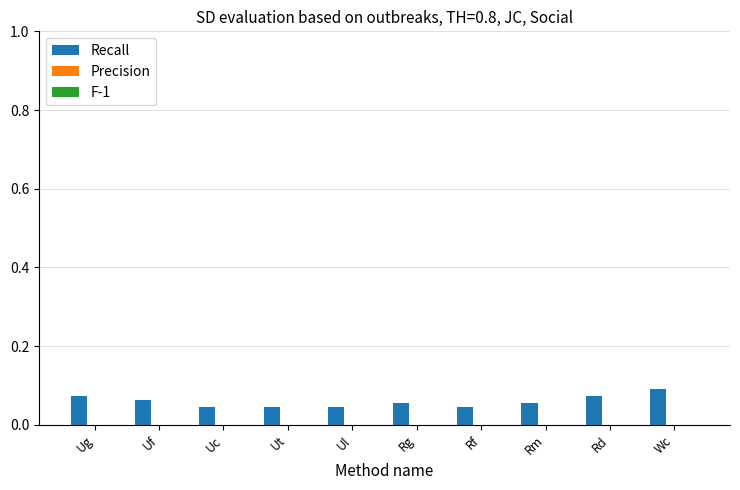

Count the values in the range 0 to 1.

10